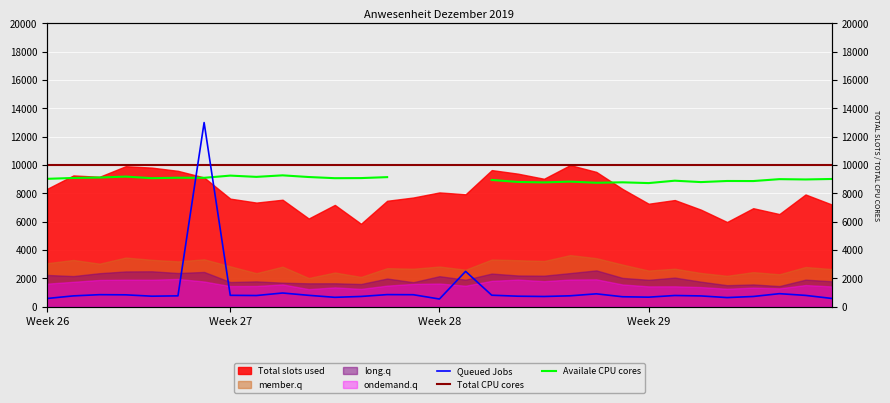

What value does the Availale CPU cores series have at 9?

9276.2